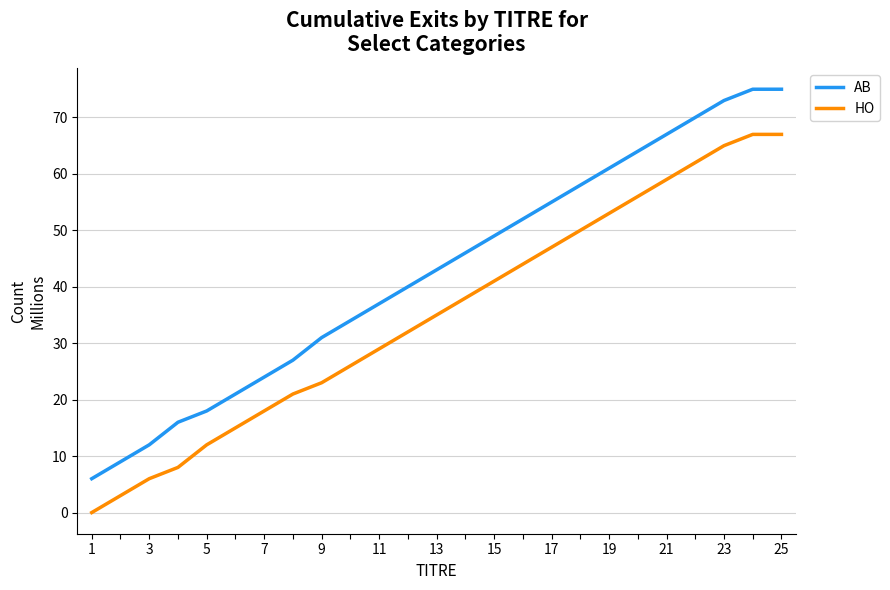

Which series has the widest spread of values?

AB